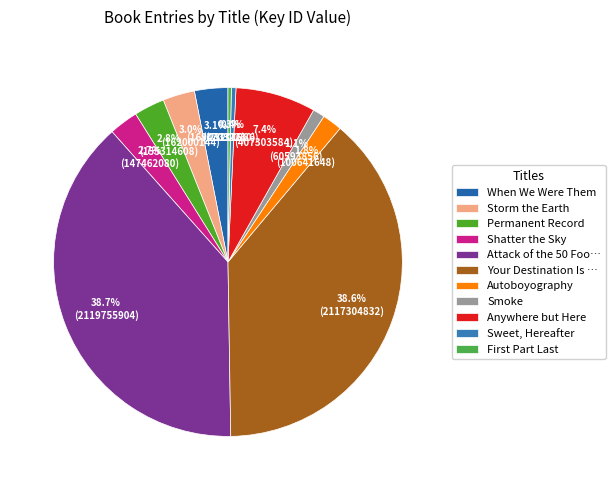

Which category has the smallest portion of the pie?

First Part Last